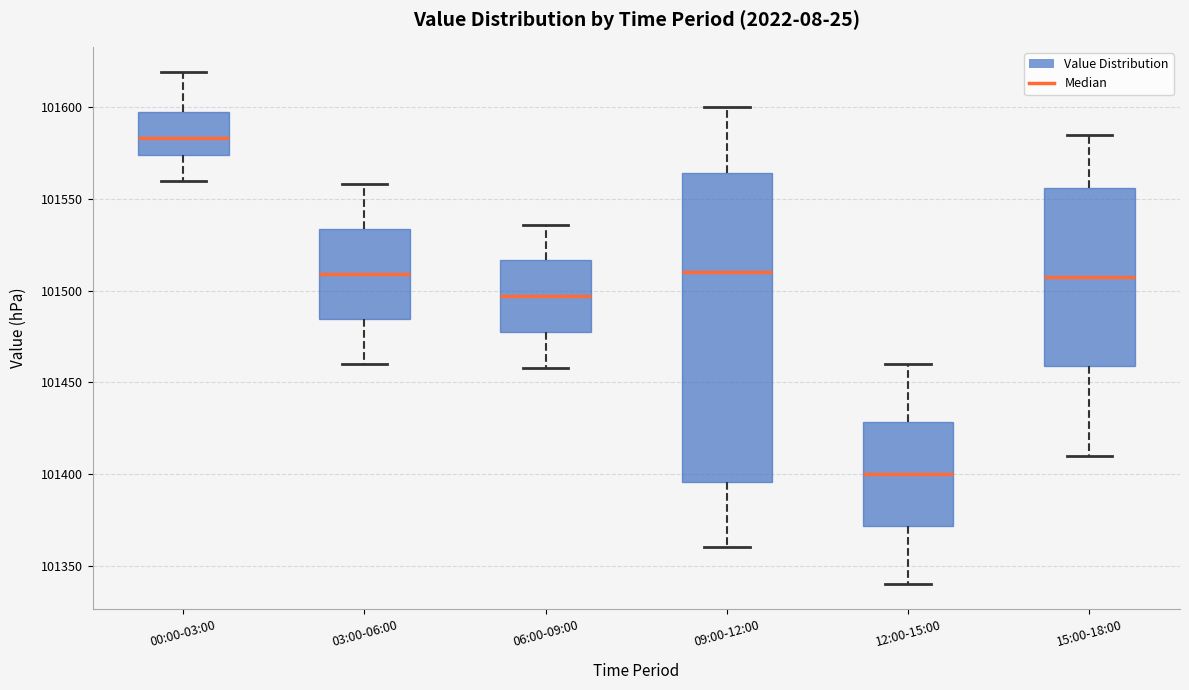

Reading left to right, transcribe this box plot: for each box, give where its median line is, the range the box spans, and where its two whiskers end, as read against the y-axis. The values are not printed on the chart, so give them approximately, as read against the axis.

00:00-03:00: median 101585, box 101575 to 101595, whiskers 101560 to 101620
03:00-06:00: median 101510, box 101485 to 101535, whiskers 101460 to 101560
06:00-09:00: median 101495, box 101480 to 101515, whiskers 101460 to 101535
09:00-12:00: median 101510, box 101395 to 101565, whiskers 101360 to 101600
12:00-15:00: median 101400, box 101370 to 101430, whiskers 101340 to 101460
15:00-18:00: median 101510, box 101460 to 101555, whiskers 101410 to 101585